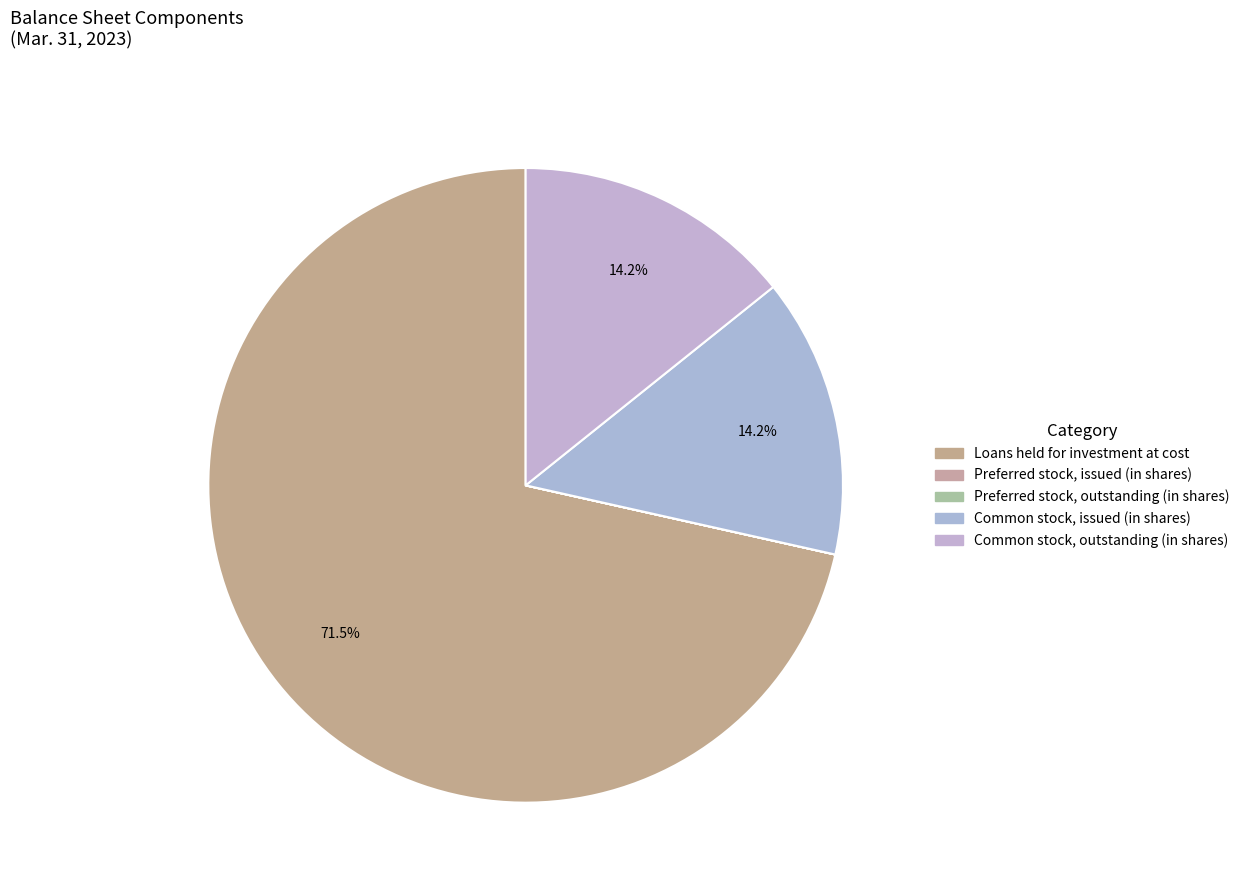

True or false: Loans held for investment at cost accounts for 72% of the total.

True